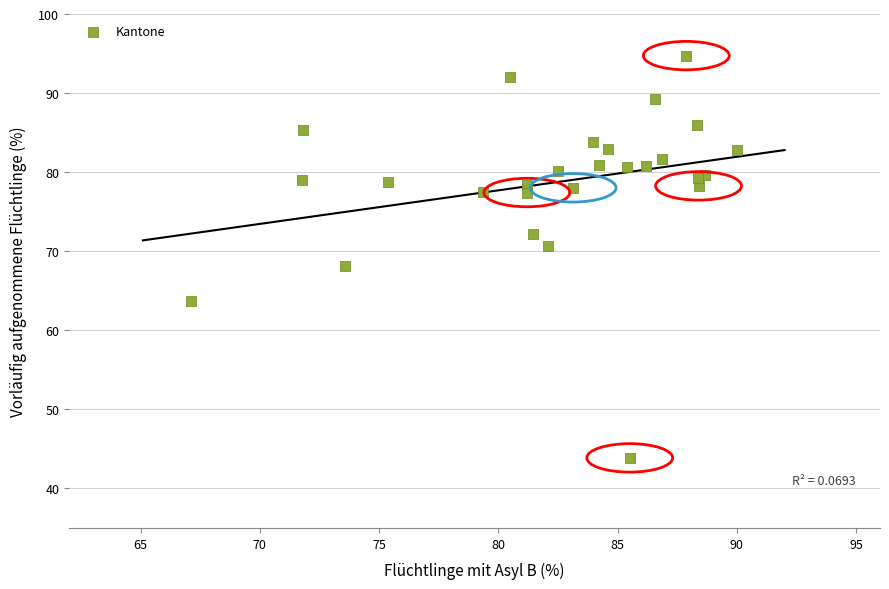

What Y value in the scatter plot is closest to 69?

68.1